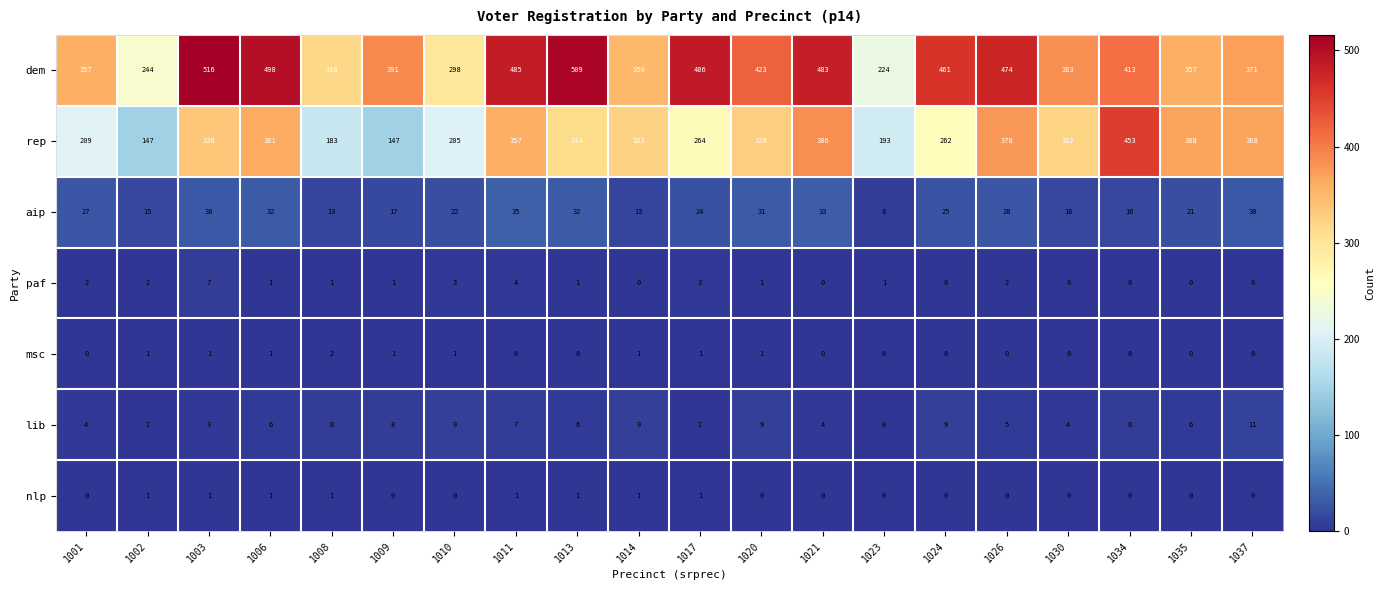

Is it true that paf equals 0 at 1035?

True